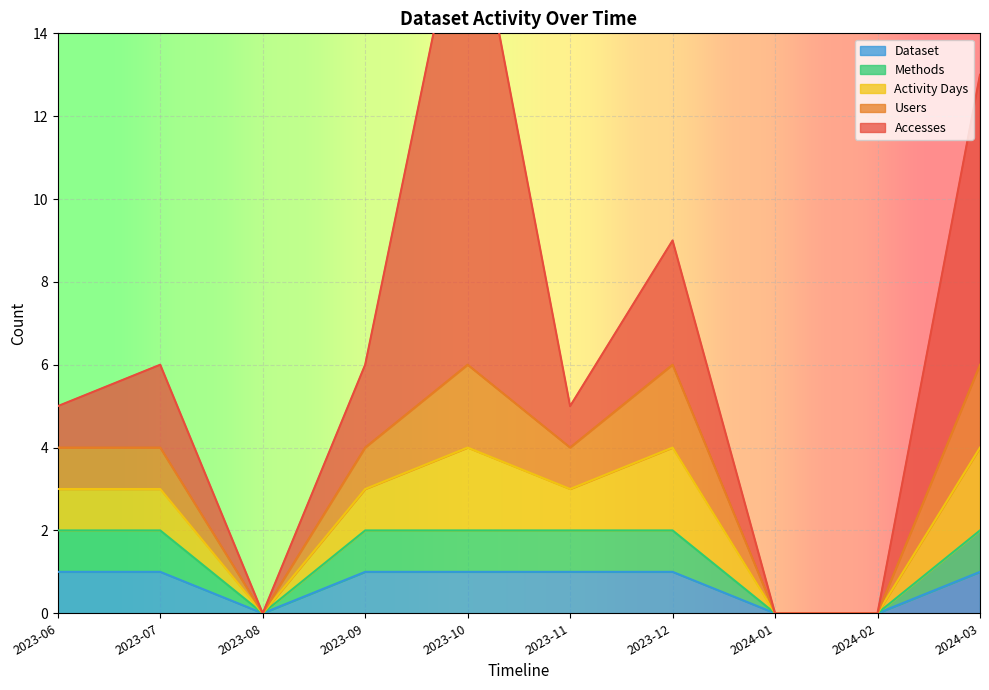

What is the sum of all Users values?

10